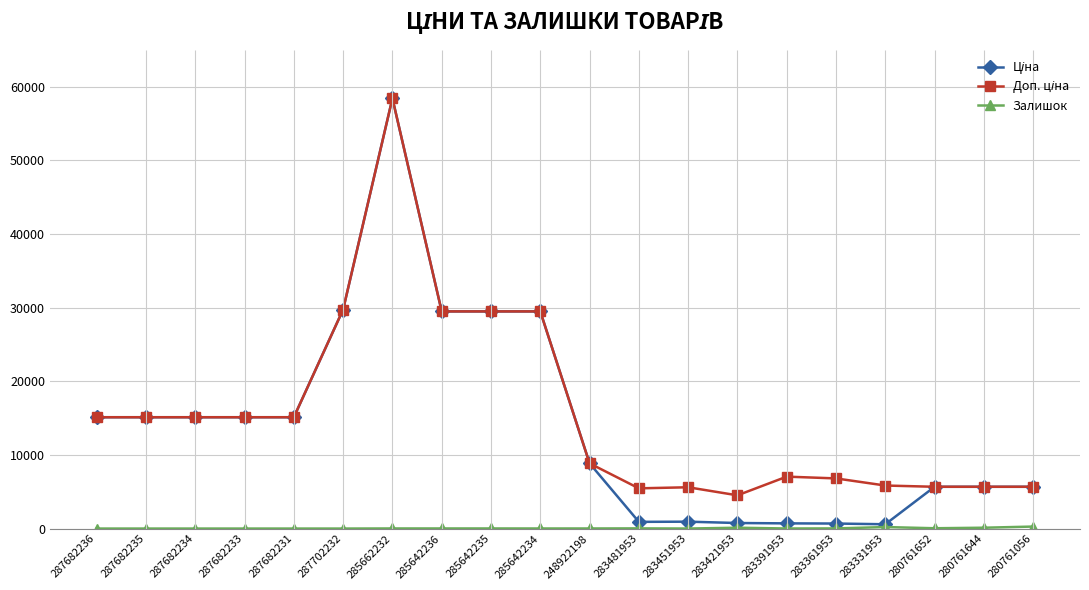

Reading left to right, what are all the values shown in this chart?

Ціна: 15120.0	15120.0	15120.0	15120.0	15120.0	29747.2	58426.5	29491.5	29491.5	29491.5	8856.7	910.4	934.5	752.2	705.1	681.0	584.4	5673.8	5673.8	5673.8
Доп. ціна: 15120.0	15120.0	15120.0	15120.0	15120.0	29747.2	58426.5	29491.5	29491.5	29491.5	8856.7	5462.3	5607.2	4513.3	7051.3	6809.8	5843.9	5673.8	5673.8	5673.8
Залишок: 0.0	0.0	0.0	0.0	0.0	0.0	13.0	14.0	13.0	10.0	11.0	24.0	2.0	113.0	8.0	19.0	204.0	42.0	114.0	271.0